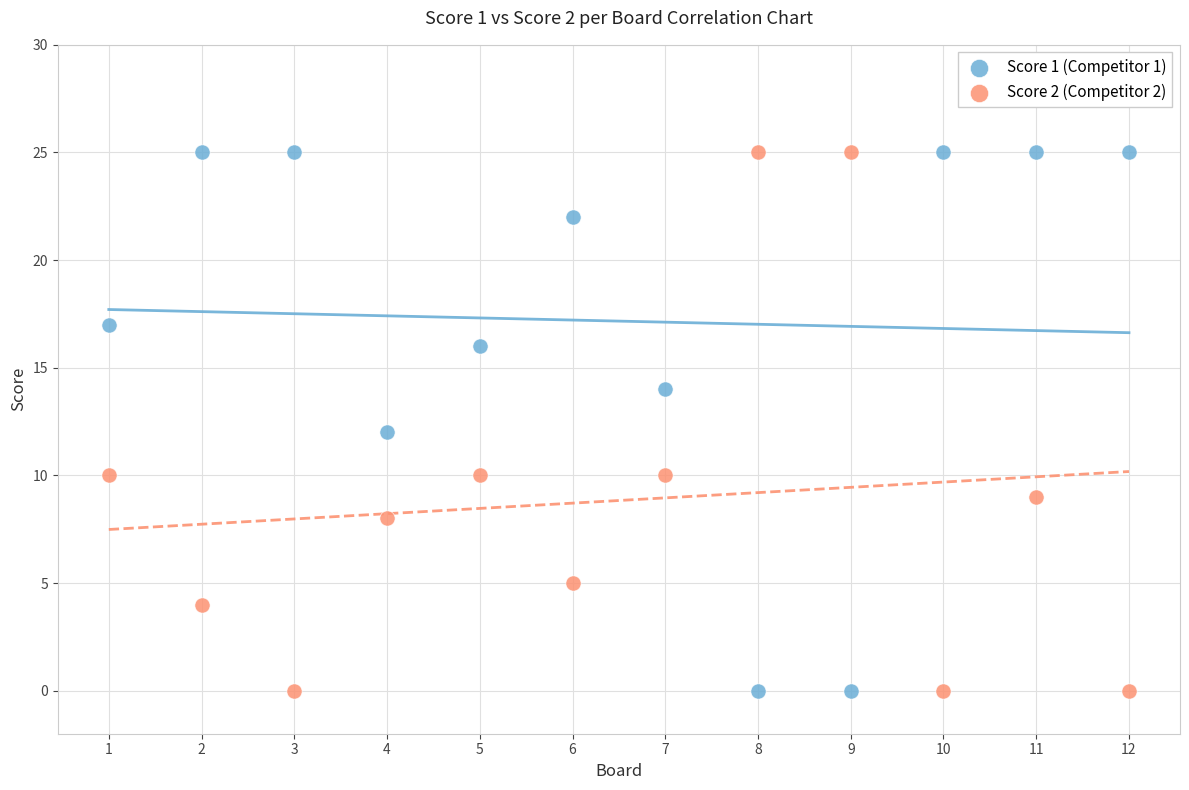

What is the X range (max minus min) for the scatter plot?

11